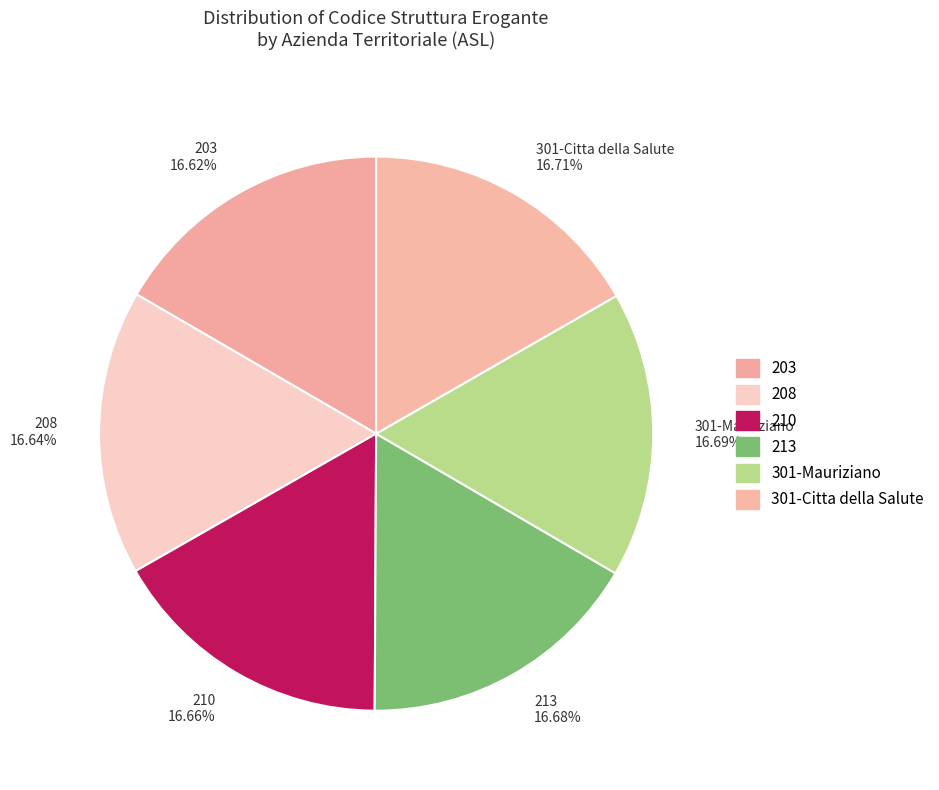

Approximately how many times larger is the value at 203 16.62% compared to 208 16.64%?

1.0